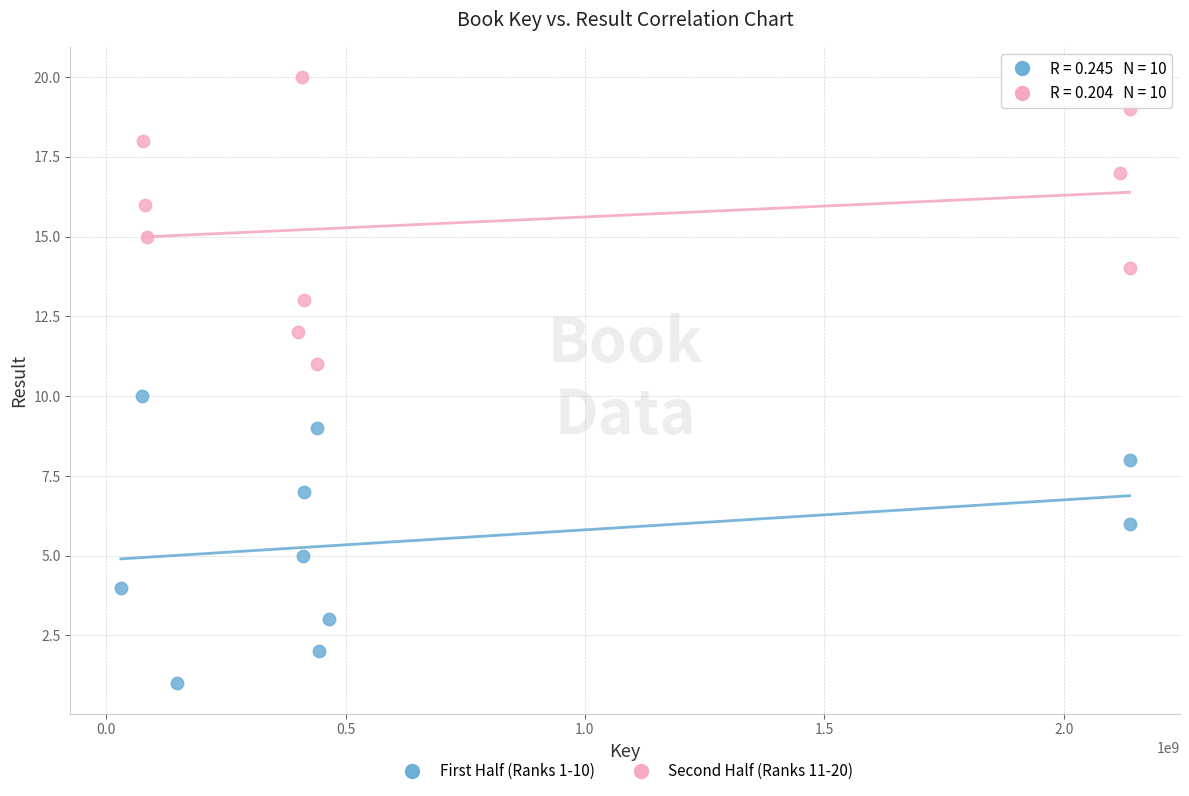

Which series reaches the minimum Y coordinate?

First Half (Ranks 1-10)